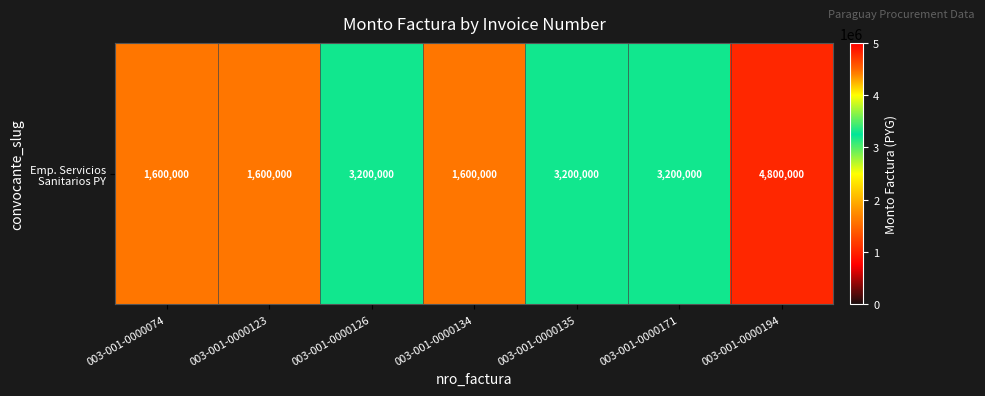

Rank the categories by value from highest to lowest.

003-001-0000194, 003-001-0000126, 003-001-0000135, 003-001-0000171, 003-001-0000074, 003-001-0000123, 003-001-0000134